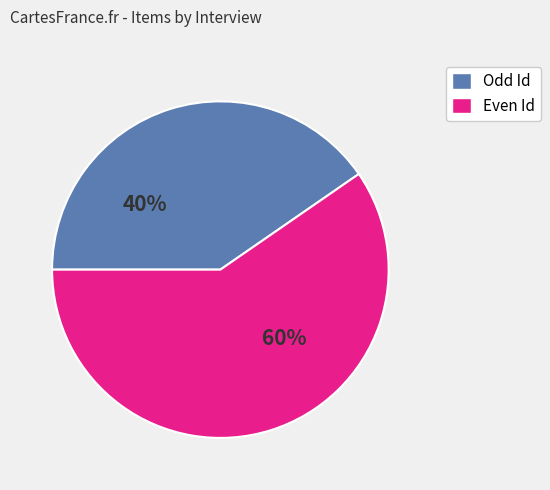

Does any single category account for the majority?

Yes